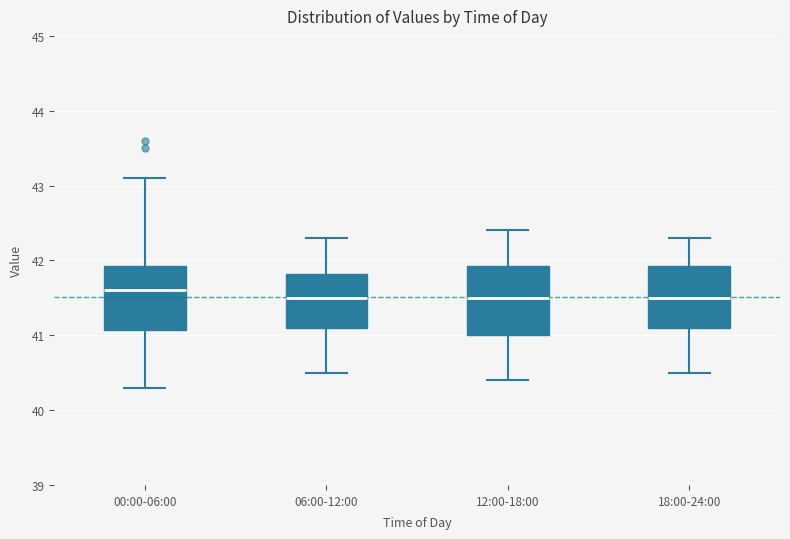

Where is the upper edge of the box for 06:00-12:00 on the y-axis? The values are not printed on the chart, so give them approximately, as read against the axis.

41.8